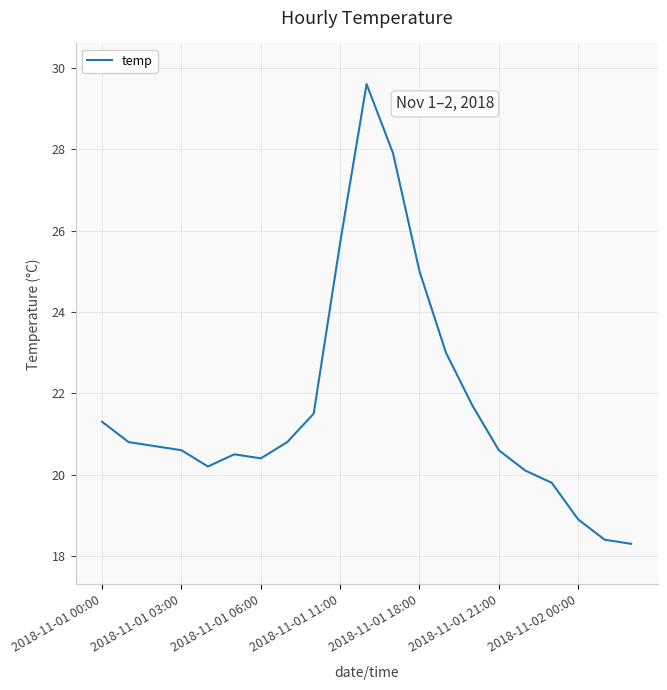

What is the maximum value shown in the chart?

29.6